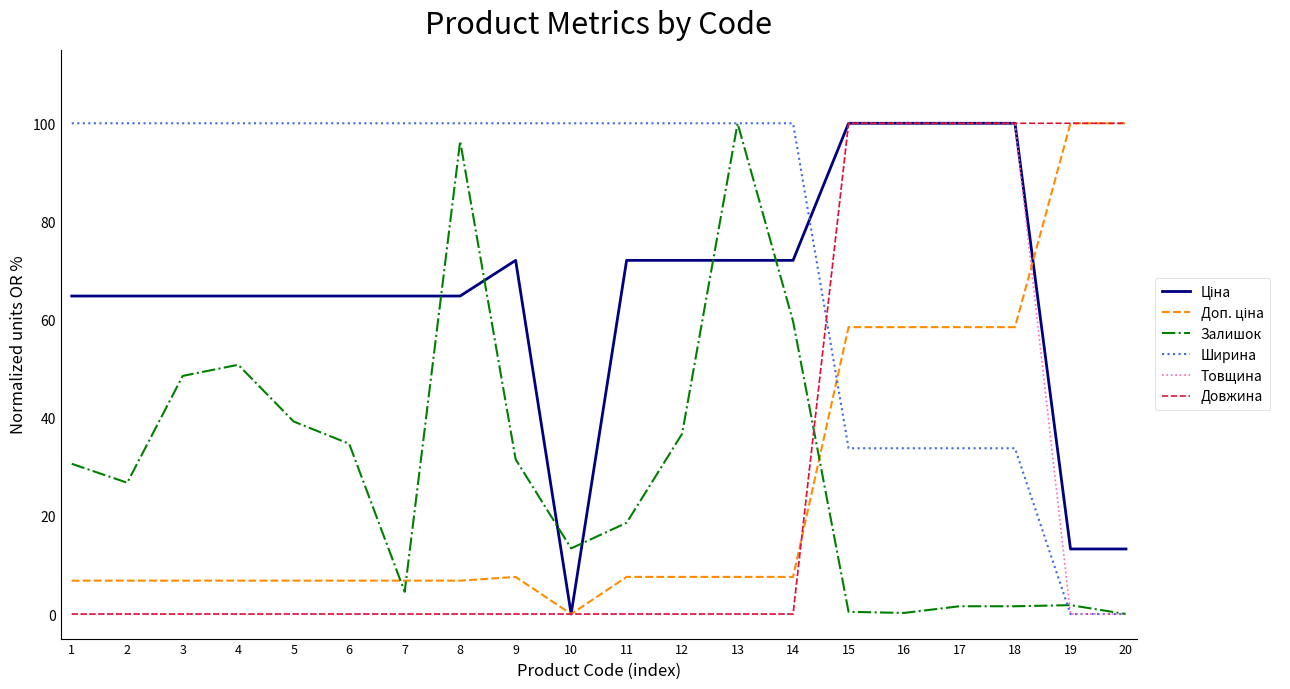

After their last crossing, which series has the higher values: Довжина or Ширина?

Довжина